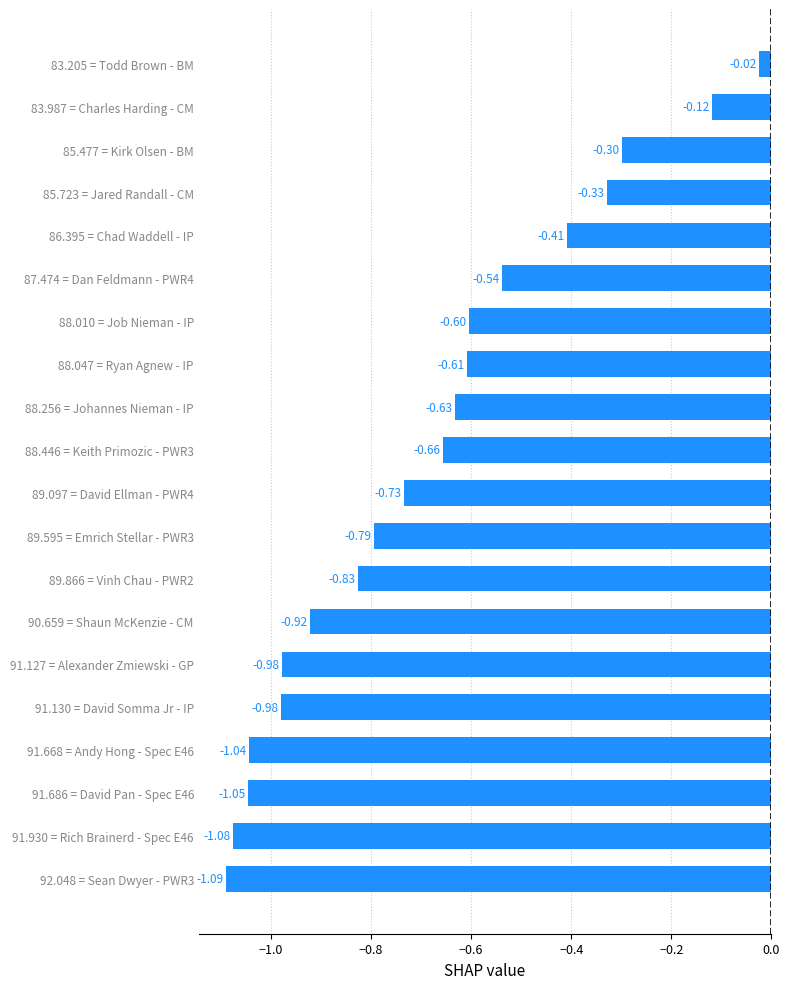

How many bars are there in total?

20